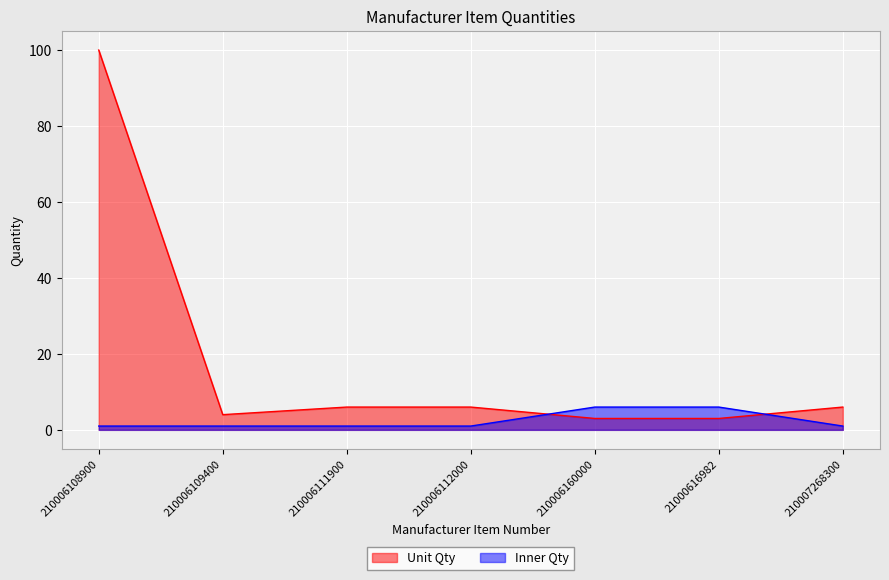

What is the minimum value for Unit Qty?

3